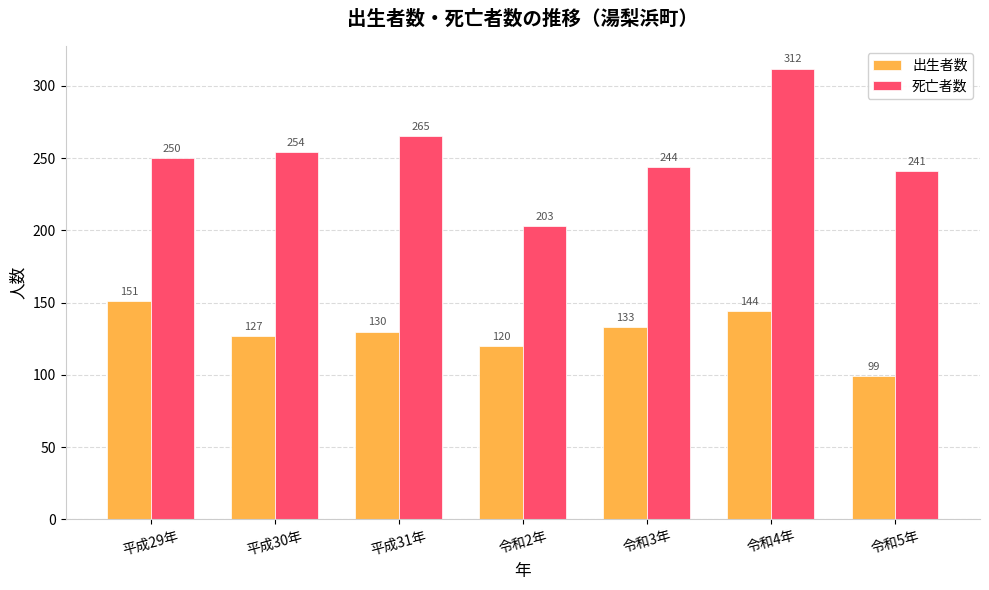

Count the number of categories in the chart.

7